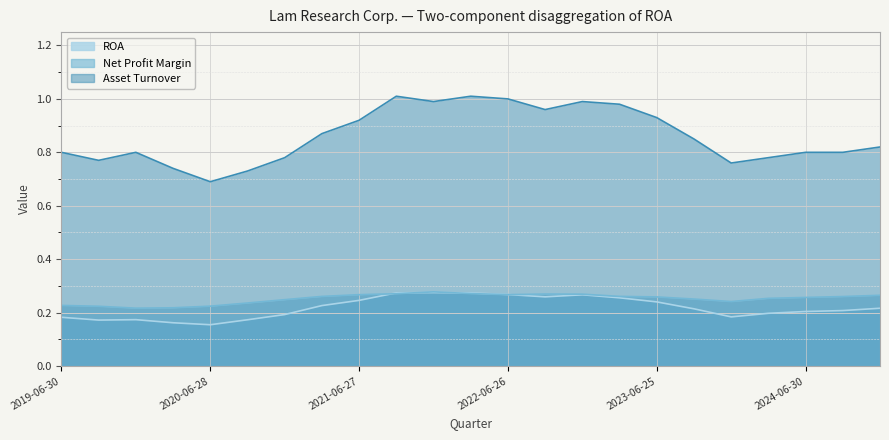

How many lines are shown in the chart?

3